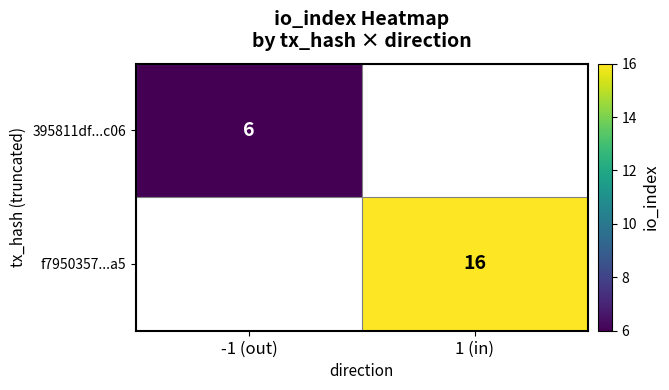

How many data points does each series have?

2